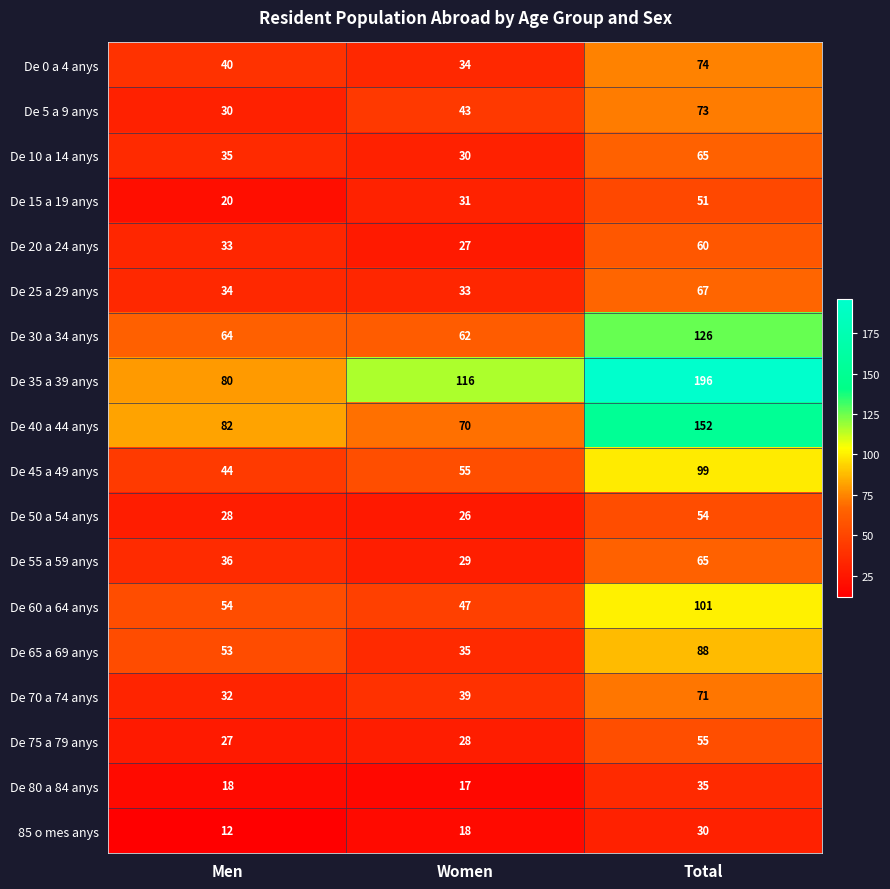

Is it true that De 60 a 64 anys equals 54 at Men?

True